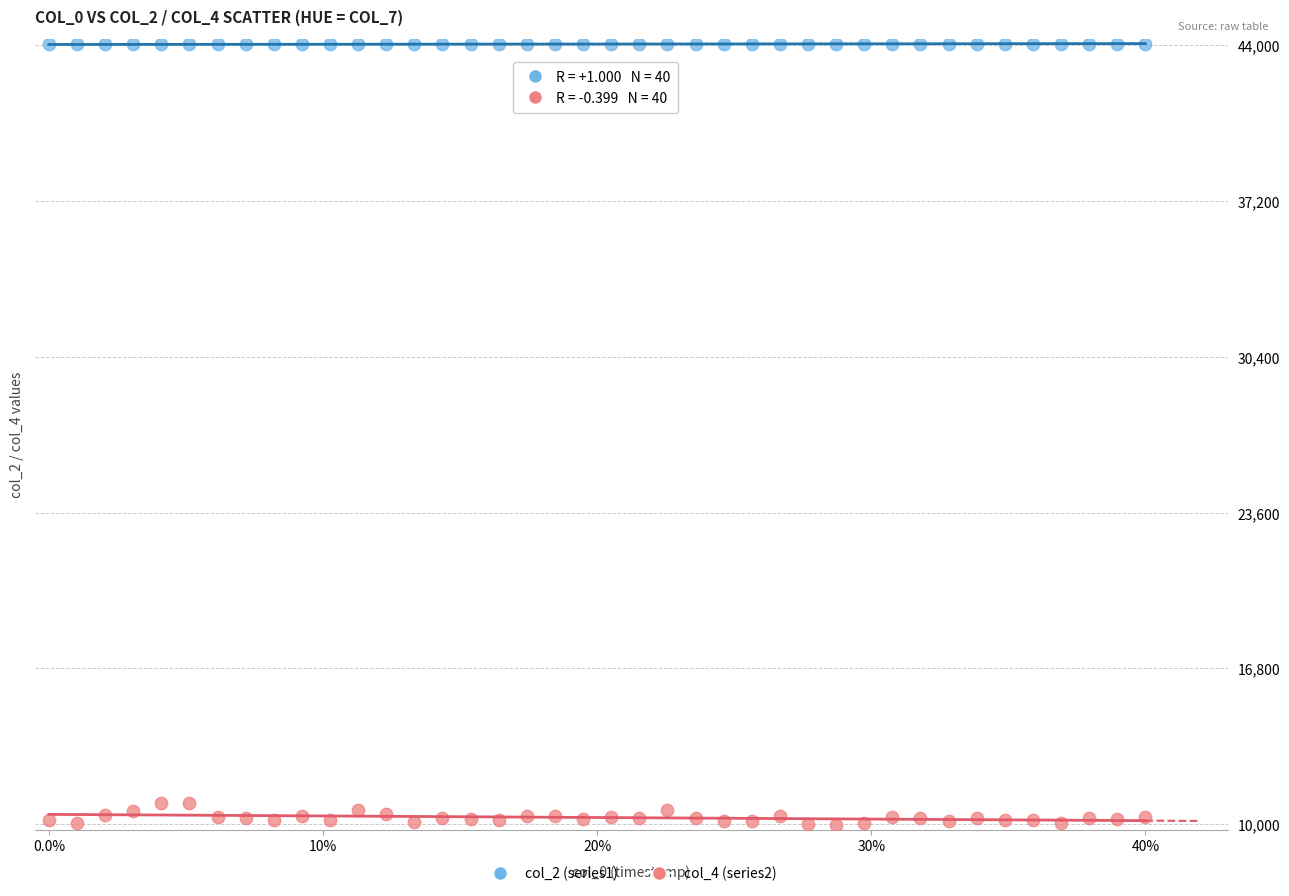

Across all data points, what is the range of Y values (max minus min)?

34112